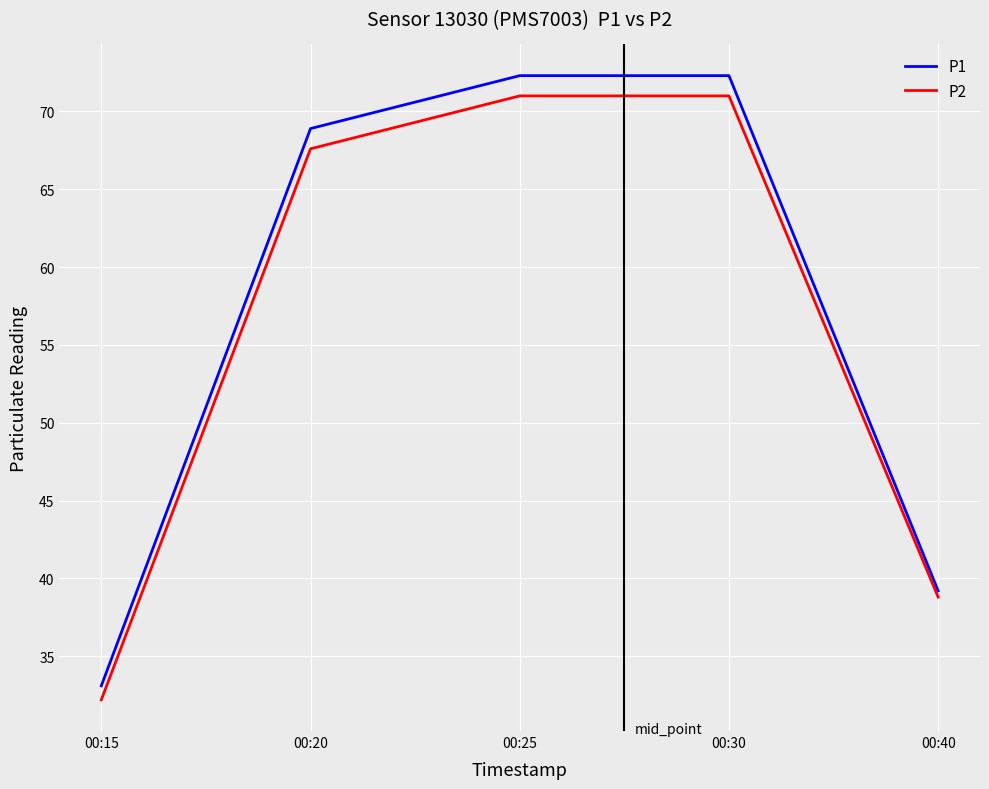

List the series in order of their peak value, lowest first.

P2, P1